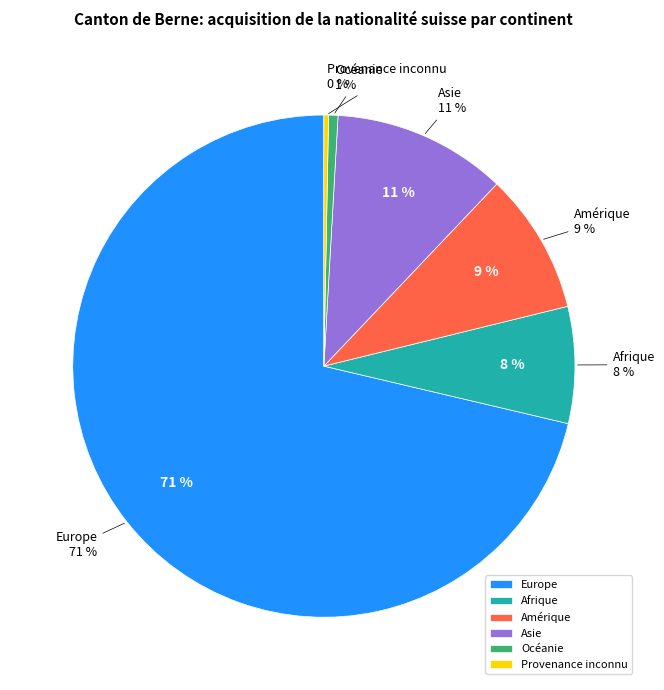

Rank the categories by value from lowest to highest.

Provenance inconnu, Océanie, Afrique, Amérique, Asie, Europe